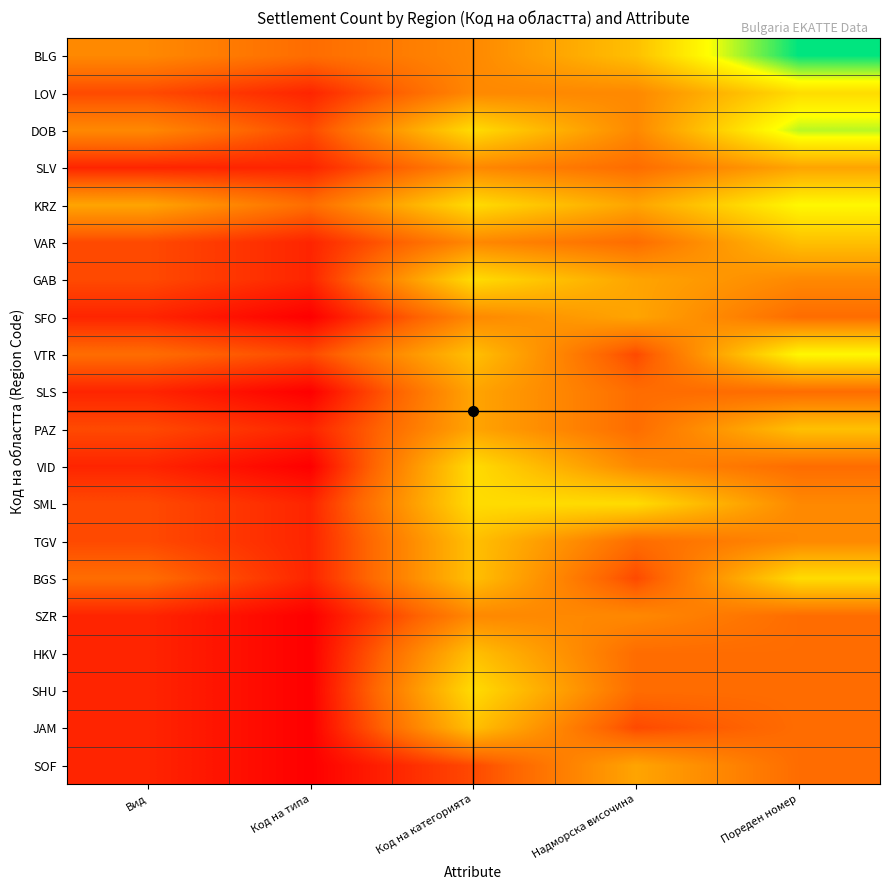

At how many categories does at least one series exceed 2?

5